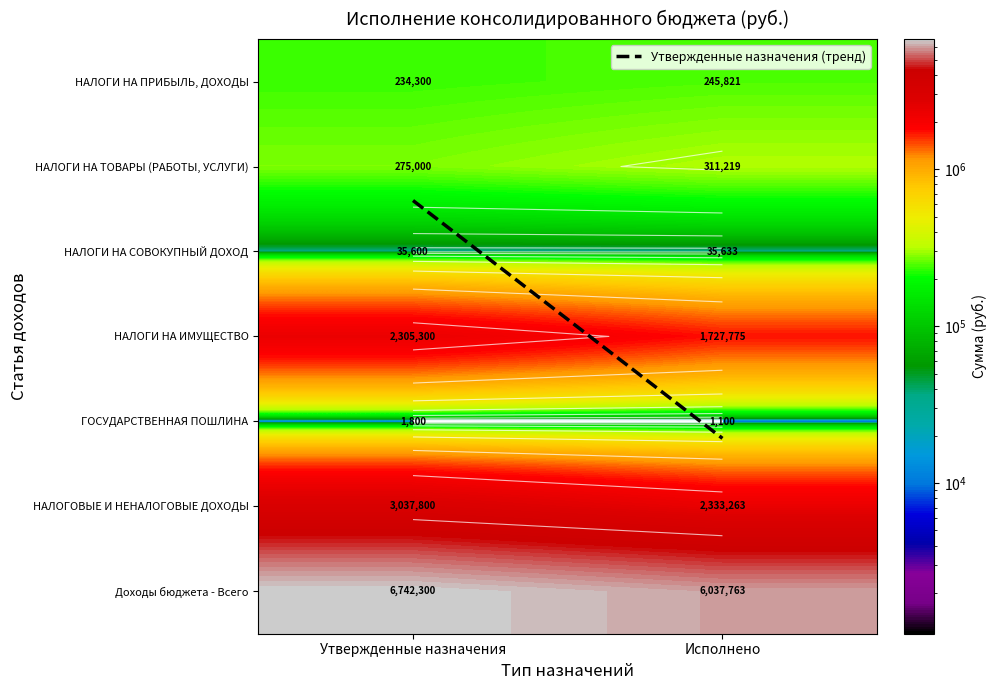

Rank the series at Утвержденные назначения from lowest to highest value.

ГОСУДАРСТВЕННАЯ ПОШЛИНА, НАЛОГИ НА СОВОКУПНЫЙ ДОХОД, НАЛОГИ НА ПРИБЫЛЬ, ДОХОДЫ, НАЛОГИ НА ТОВАРЫ (РАБОТЫ, УСЛУГИ), НАЛОГИ НА ИМУЩЕСТВО, НАЛОГОВЫЕ И НЕНАЛОГОВЫЕ ДОХОДЫ, Доходы бюджета - Всего